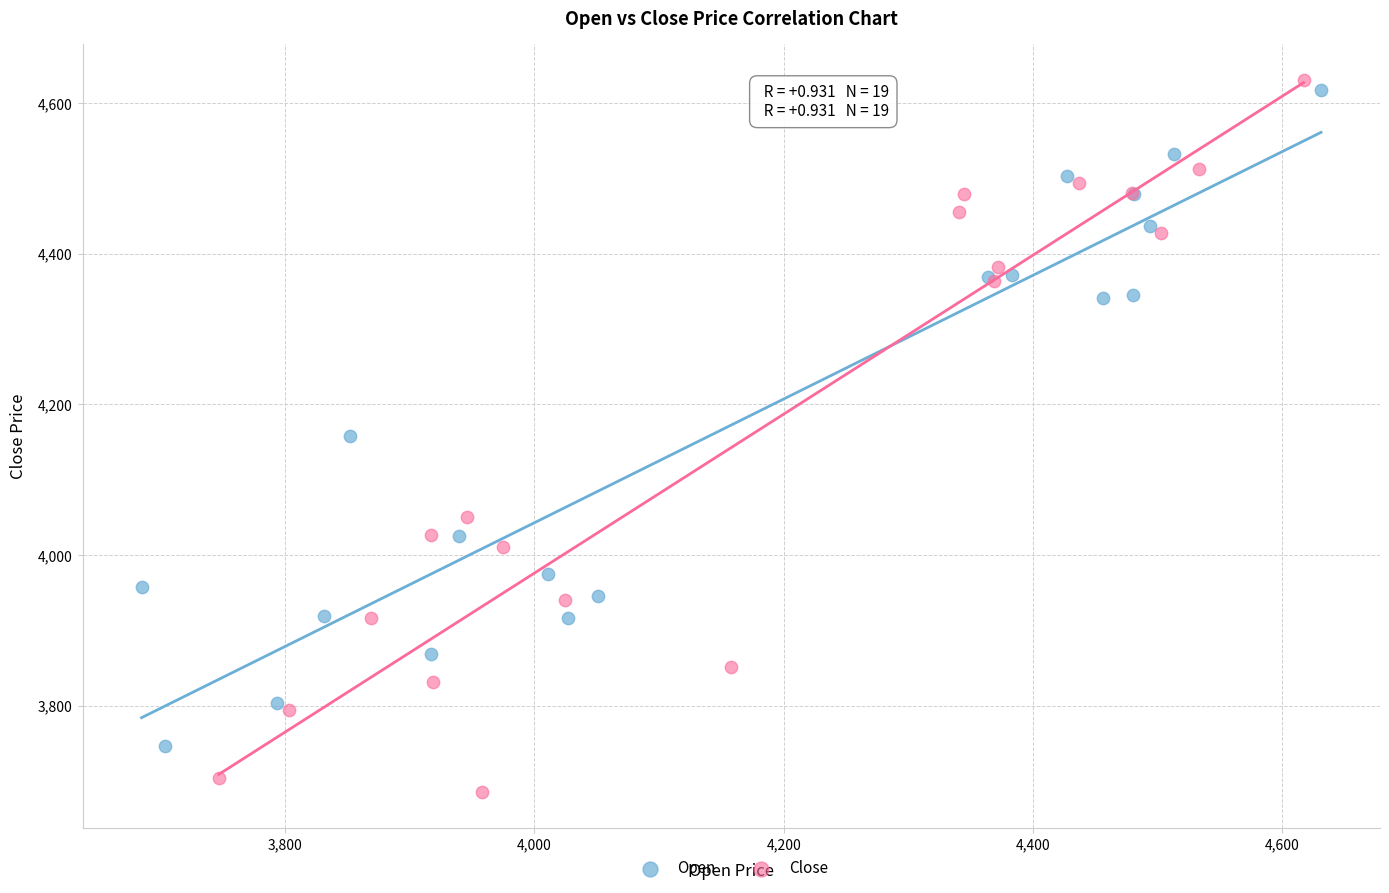

Which series has the widest spread of Y values?

Close